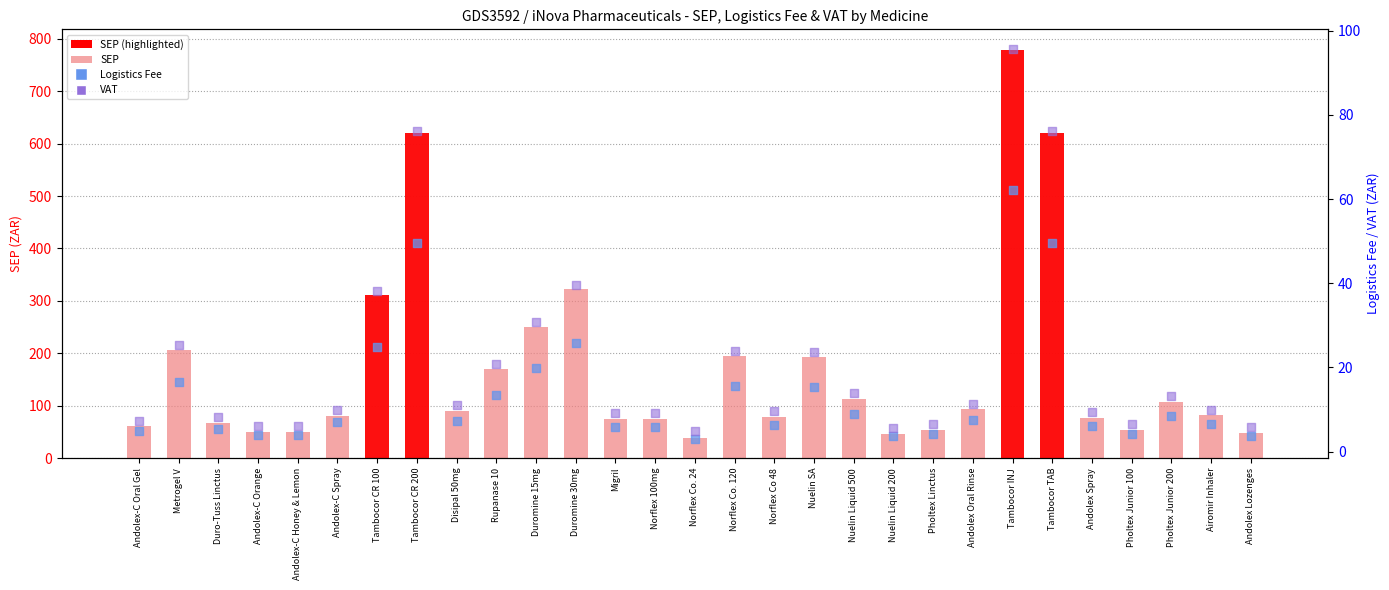

Is the value of VAT at Duro-Tuss Linctus greater than the value of Logistics Fee at Tambocor CR 200?

No